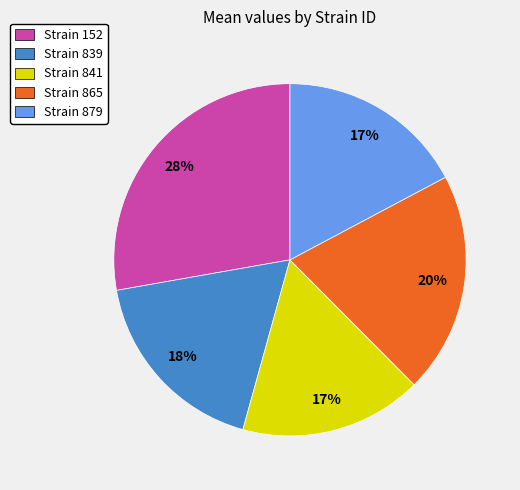

Do Strain 879 and Strain 152 together represent more than half of the pie?

No